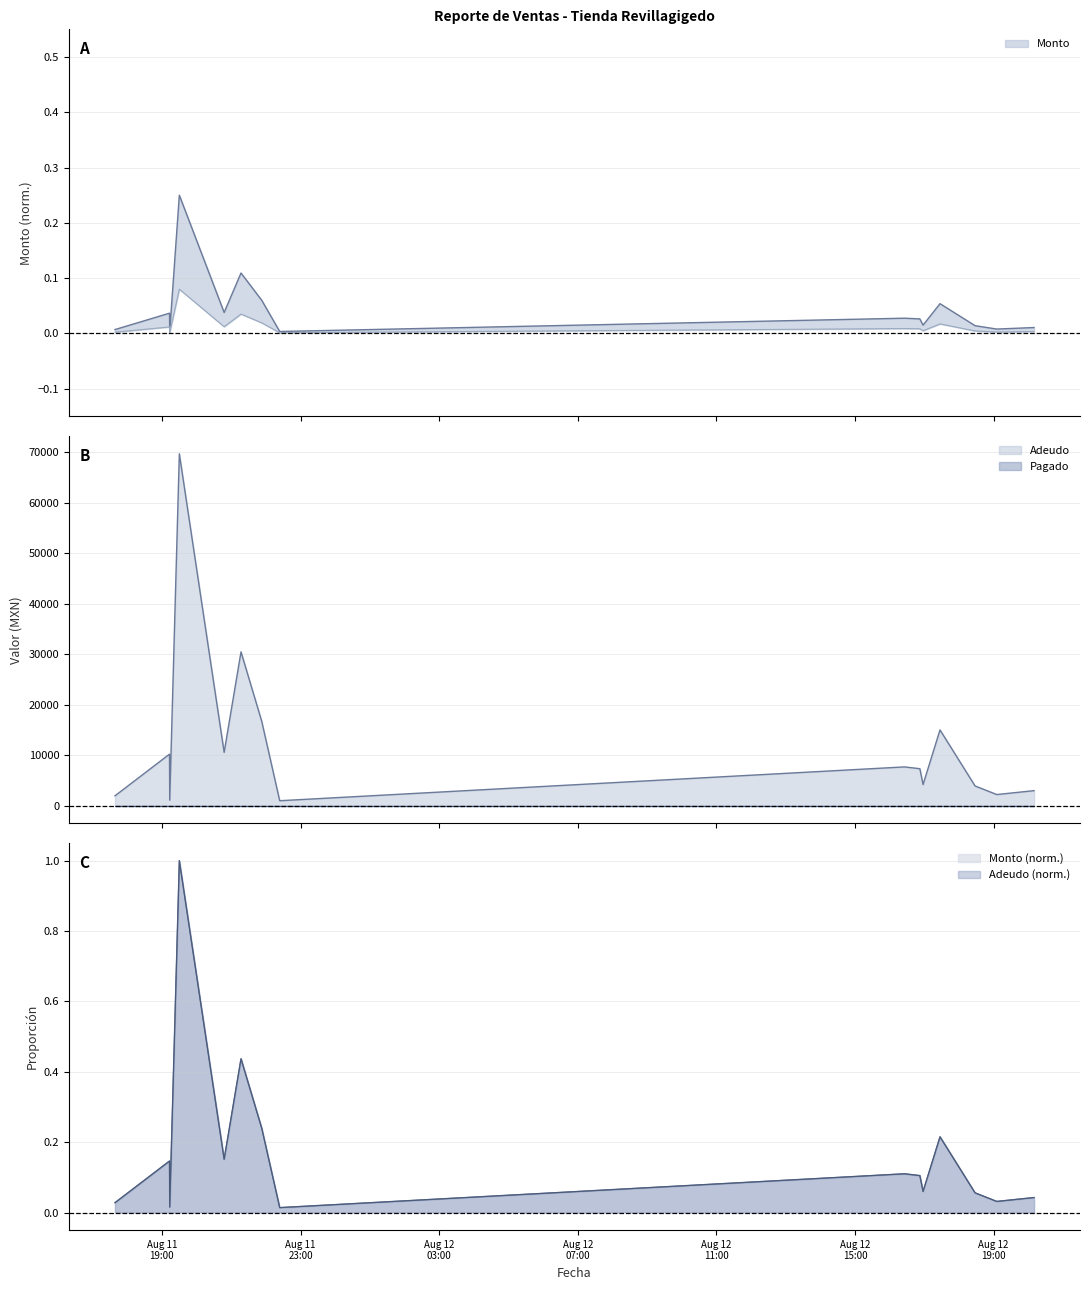

Which series has the widest spread of values?

Adeudo